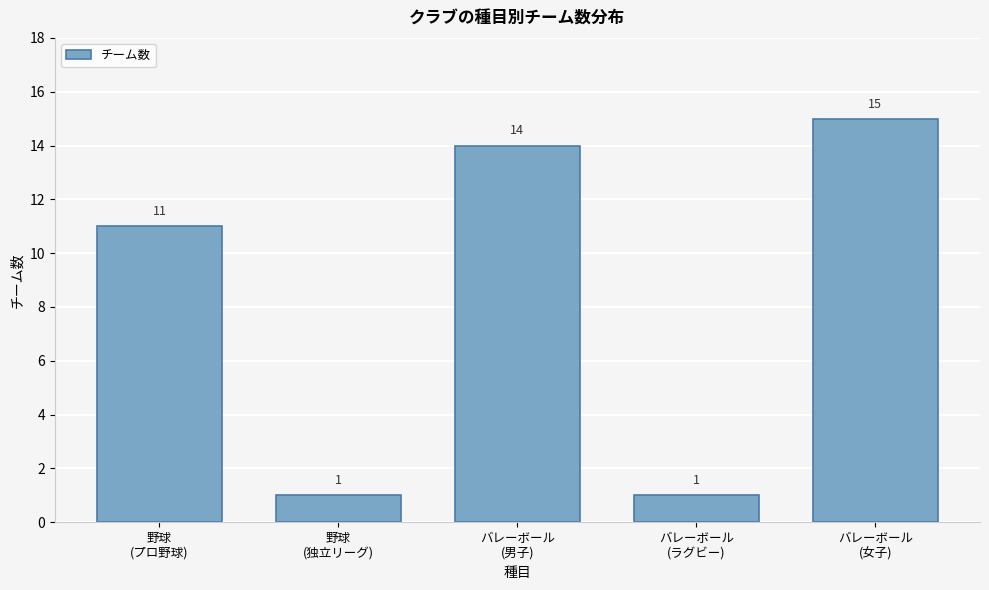

Reading right to left, what are all the values shown in this chart?

15	1	14	1	11